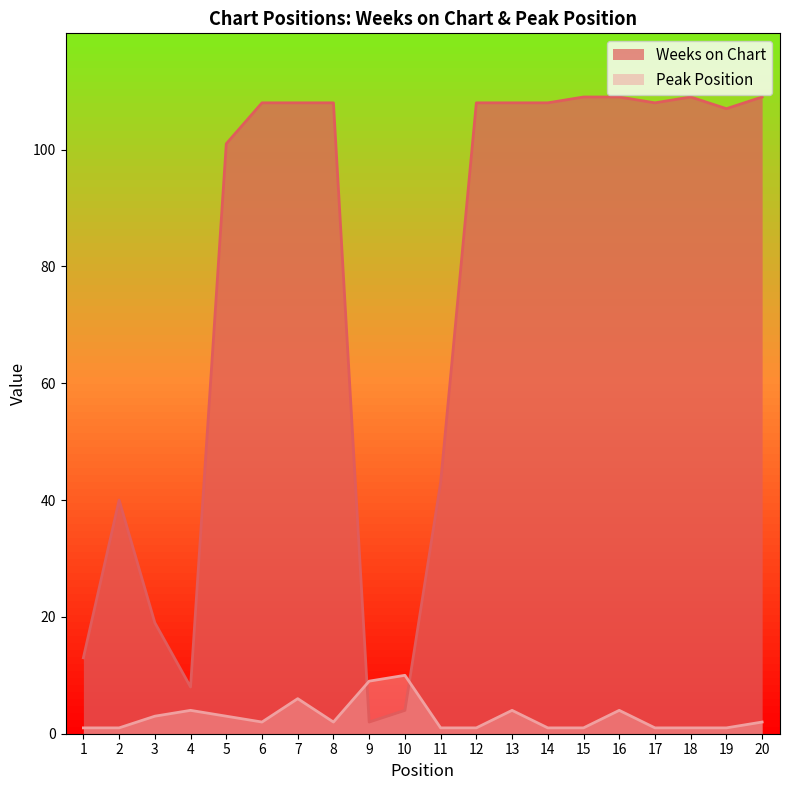

Where is Weeks on Chart nearest to the value 55?

11